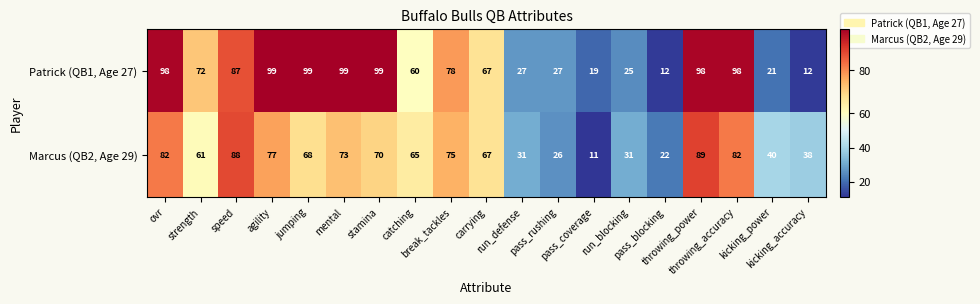

Rank the series by their average value, from highest to lowest.

Patrick (QB1, Age 27), Marcus (QB2, Age 29)